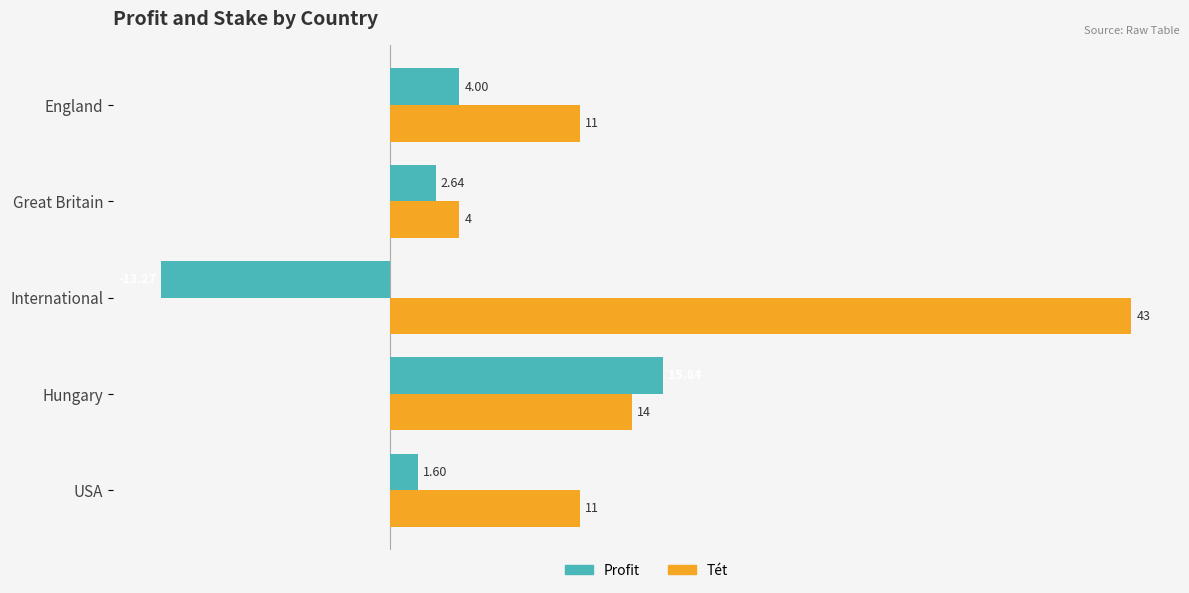

Rank the series by their maximum value, from highest to lowest.

Tét, Profit